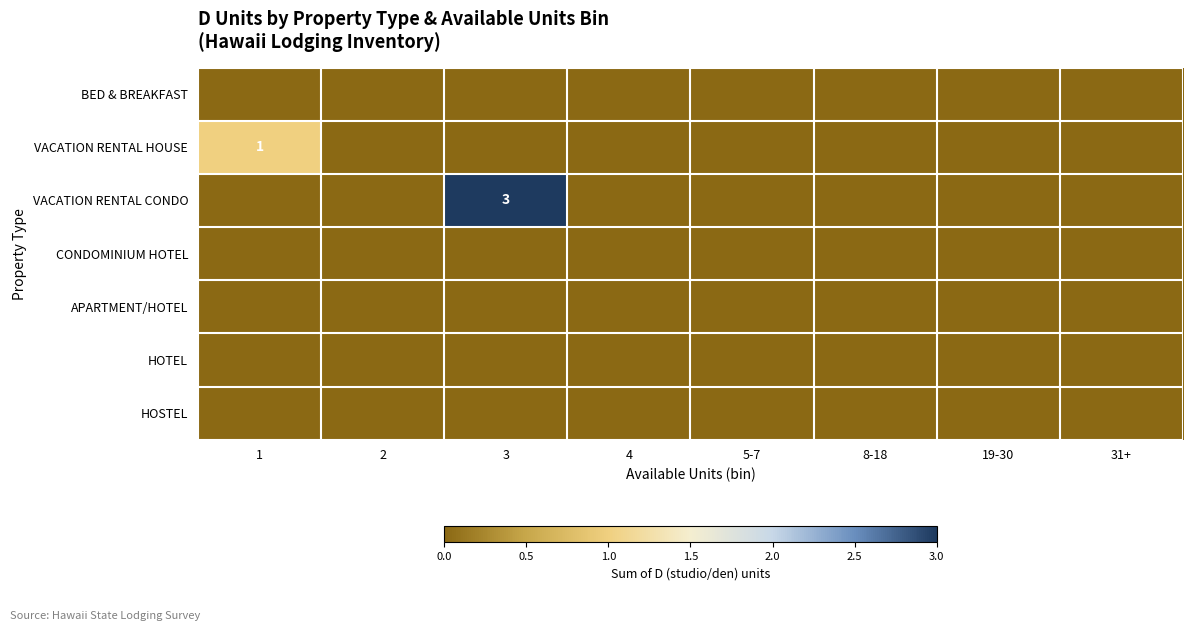

The APARTMENT/HOTEL series shows 0 at 8-18. True or false?

True